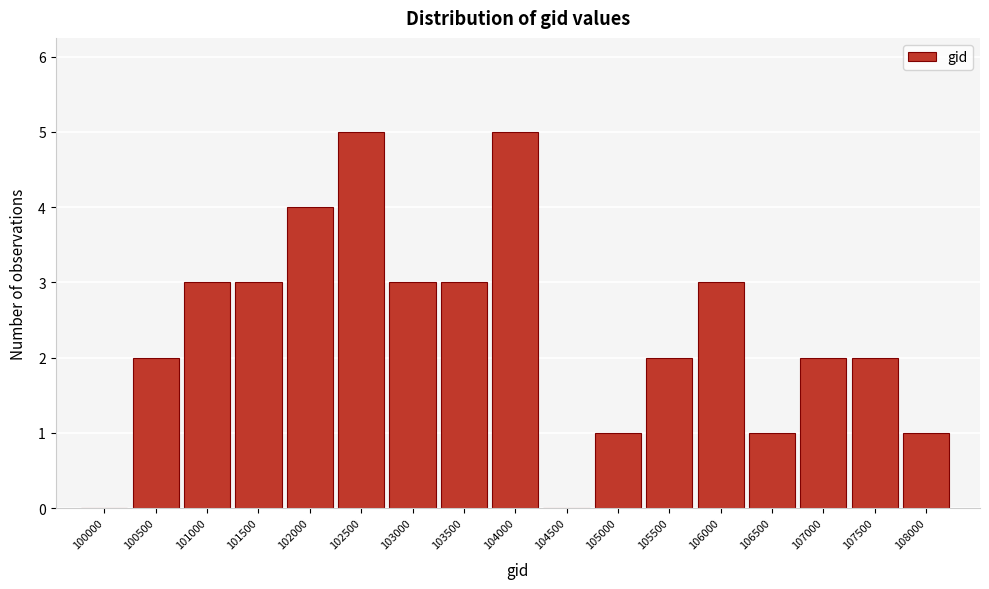

Reading left to right, transcribe all the data shown in this chart.

100000=0	100500=2	101000=3	101500=3	102000=4	102500=5	103000=3	103500=3	104000=5	104500=0	105000=1	105500=2	106000=3	106500=1	107000=2	107500=2	108000=1